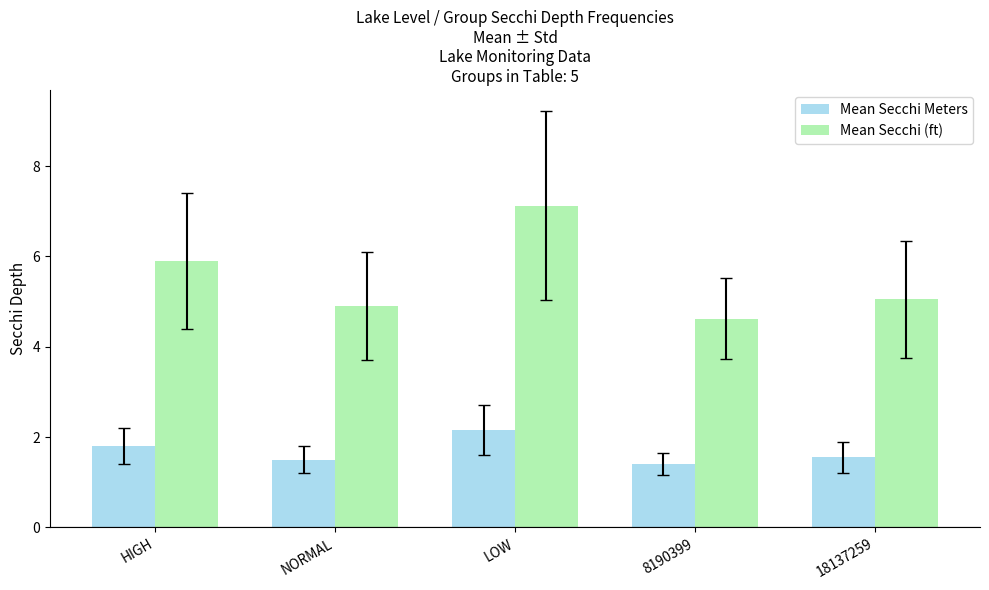

What is the total value across all series at NORMAL?

6.4